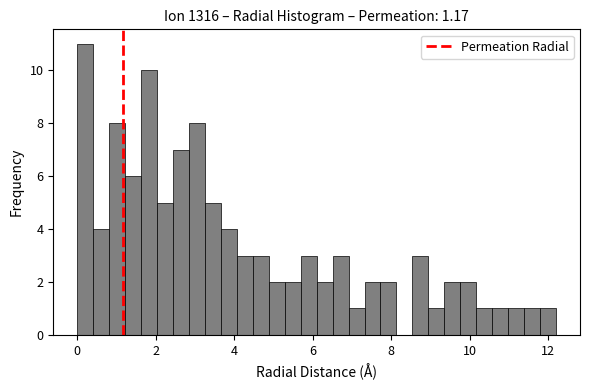

Read against the x-axis, roughly where is the centre of the tallest bar?

0.2